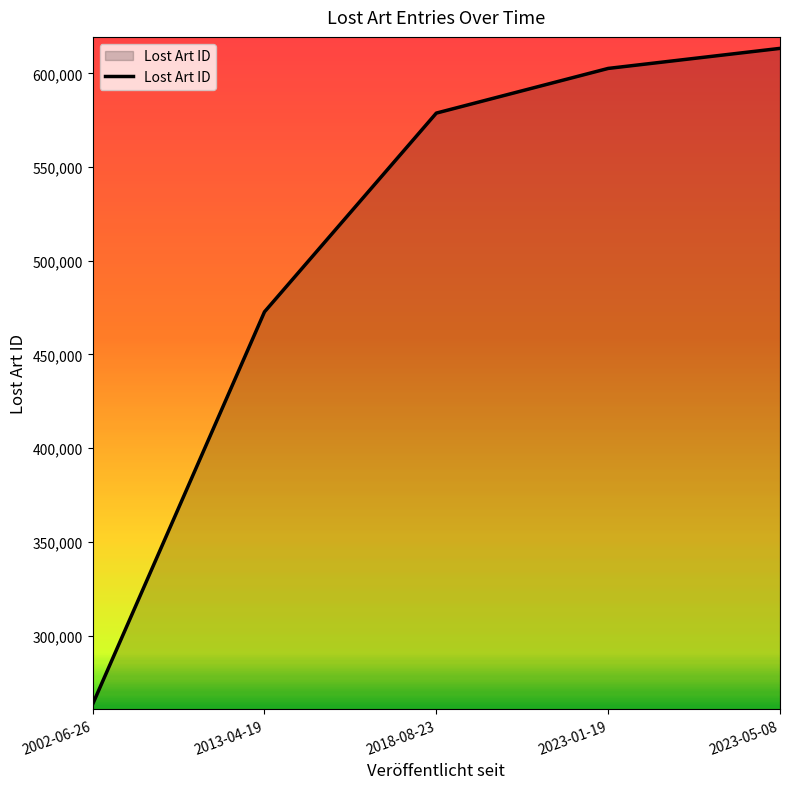

Approximately how many times larger is the value at 2002-06-26 compared to 2018-08-23?

0.5